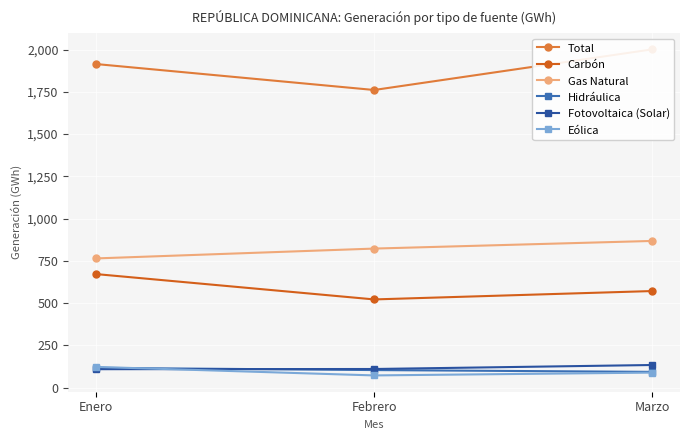

True or false: Hidráulica has a value of 104.6 at Febrero.

True